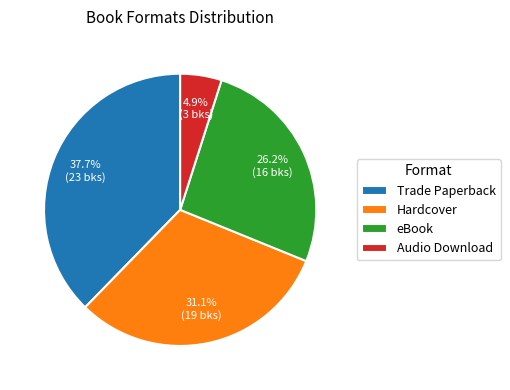

Is there a majority slice in this chart?

No